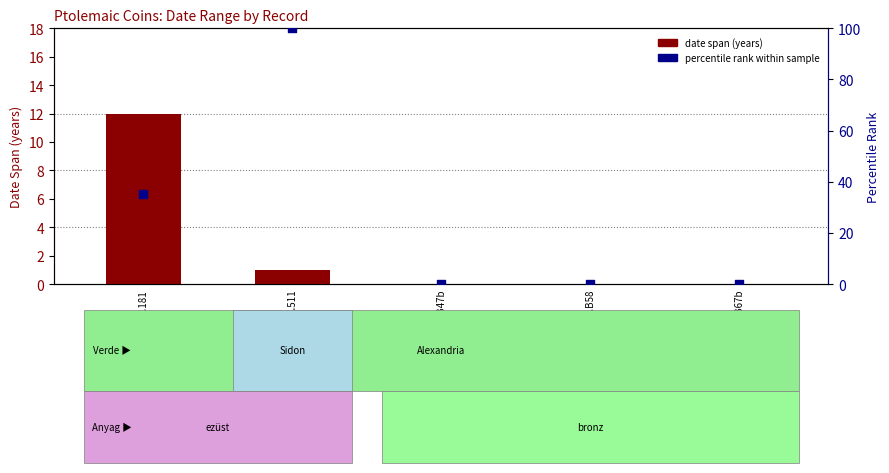

At how many categories does at least one series exceed 90?

1